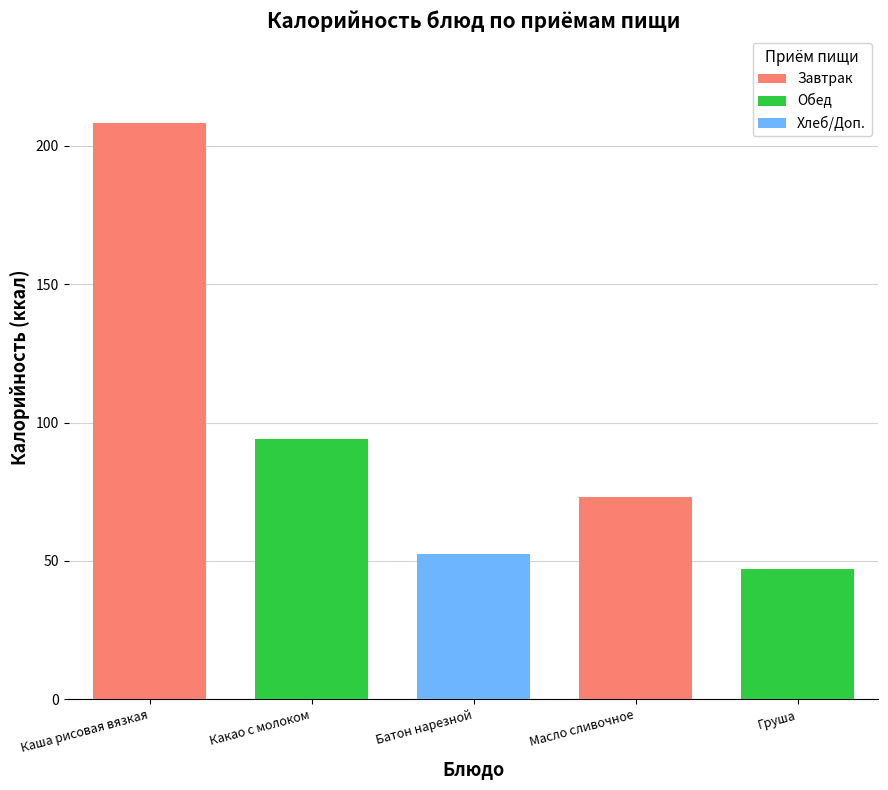

What is the approximate value of Завтрак at Батон нарезной?

52.4